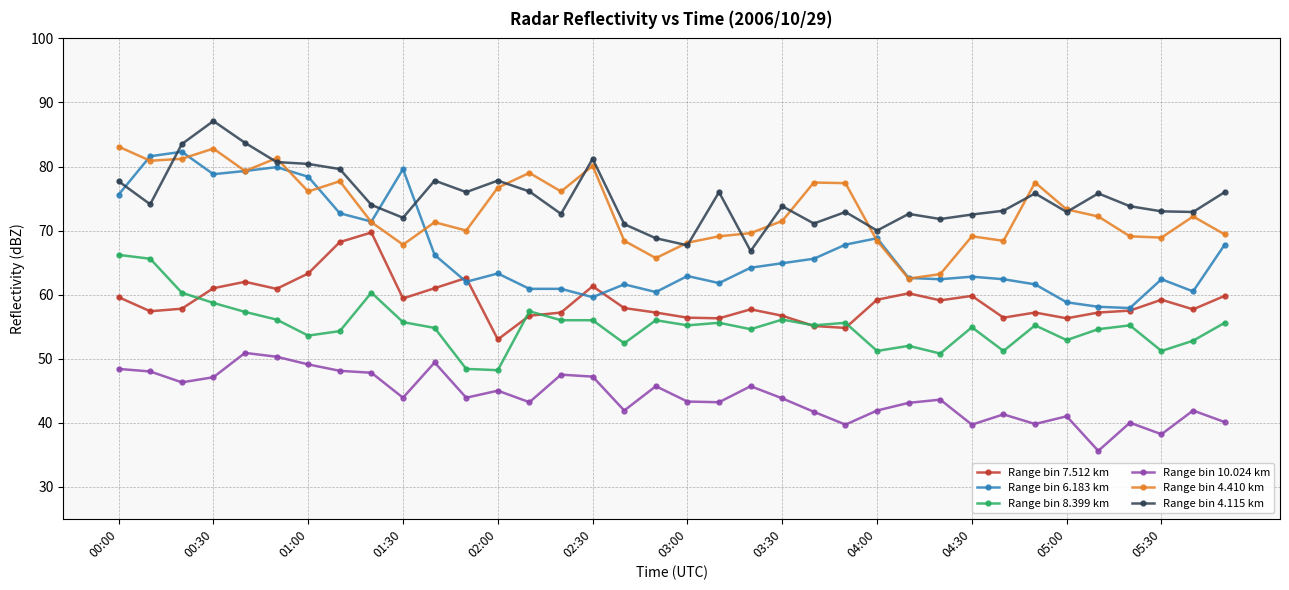

True or false: Range bin 6.183 km has more than 1 points higher than both neighbors.

True